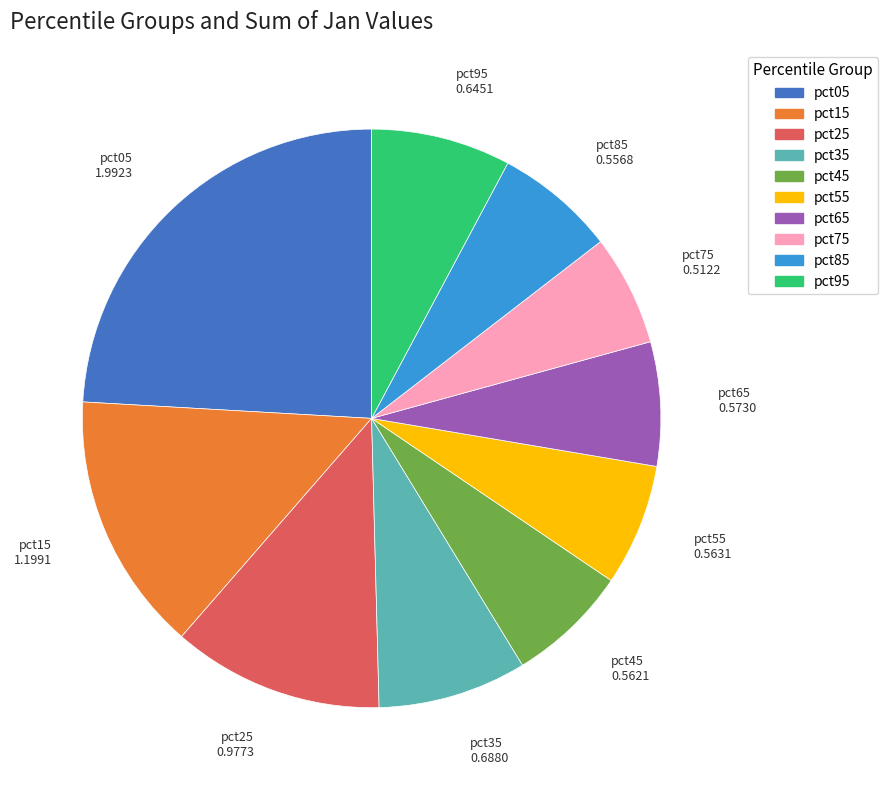

True or false: pct65 accounts for 7% of the total.

True